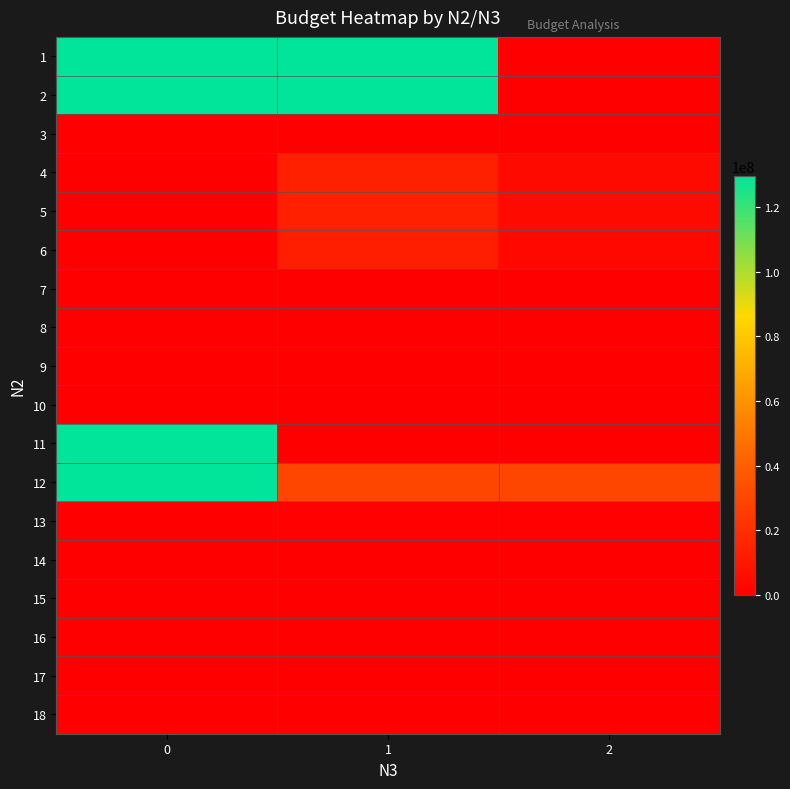

Reading left to right, what are all the values shown in this chart?

1: 0=129663404.0	1=129663404.0	2=0.0
2: 0=129663404.0	1=129663404.0	2=0.0
3: 0=0.0	1=0.0	2=0.0
4: 0=0.0	1=14103227.7	2=4582178.1
5: 0=0.0	1=14103227.7	2=4582178.1
6: 0=0.0	1=13123526.9	2=3602477.3
7: 0=0.0	1=0.0	2=0.0
8: 0=0.0	1=0.0	2=0.0
9: 0=0.0	1=0.0	2=0.0
10: 0=0.0	1=0.0	2=0.0
11: 0=129663404.0	1=0.0	2=0.0
12: 0=129663404.0	1=29962605.7	2=29958585.3
13: 0=0.0	1=979700.8	2=979700.8
14: 0=0.0	1=0.0	2=0.0
15: 0=0.0	1=0.0	2=0.0
16: 0=0.0	1=0.0	2=0.0
17: 0=0.0	1=0.0	2=0.0
18: 0=0.0	1=0.0	2=0.0